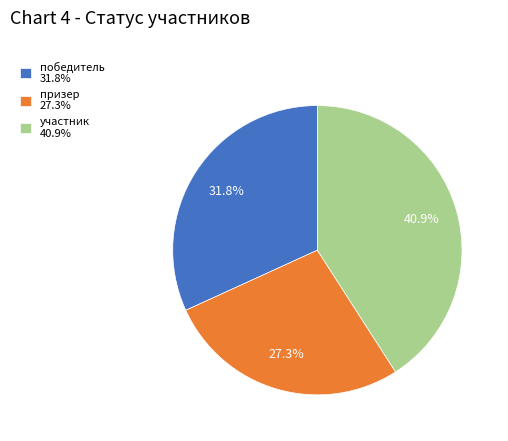

Which slice is the smallest?

призер